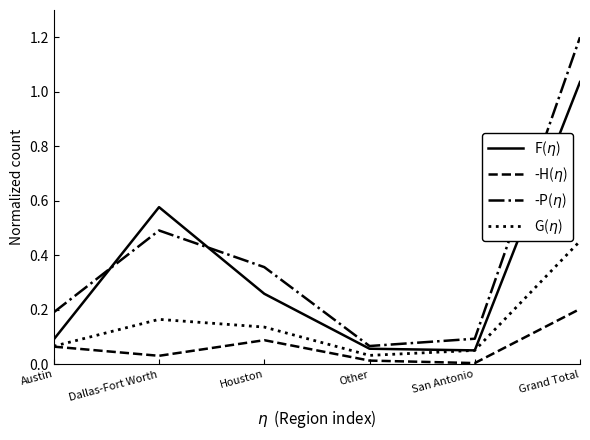

Does the chart have visible grid lines?

No